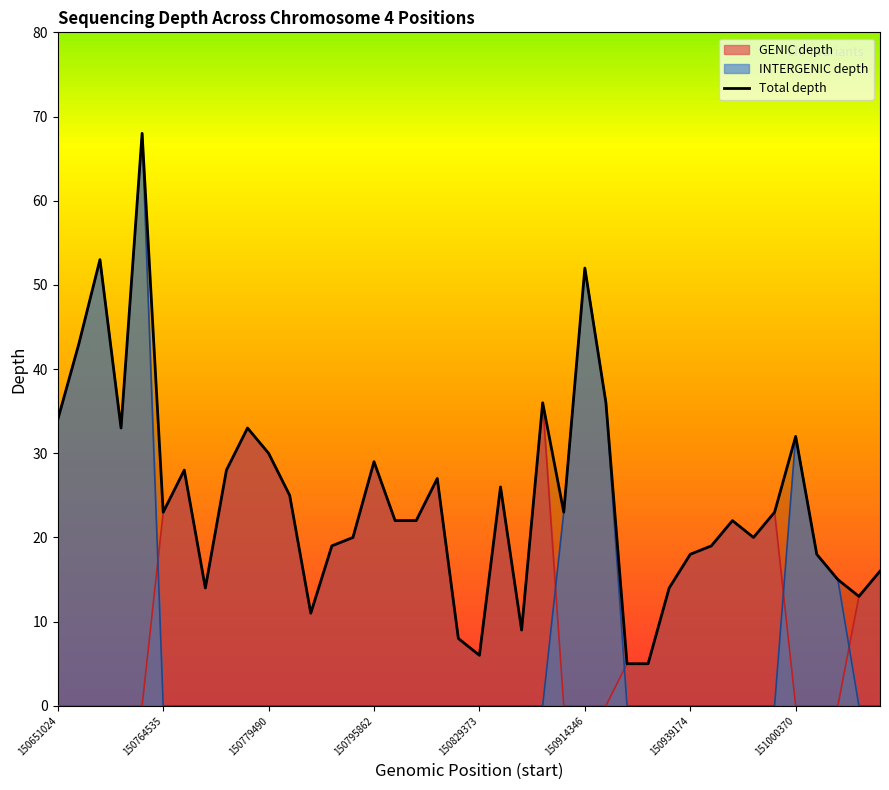

Which has a higher value, 150706731 or 150653977?

150706731